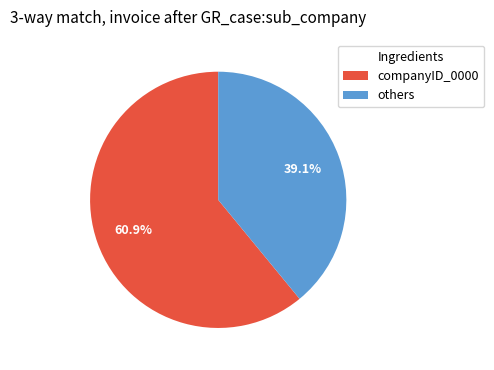

Is there a majority slice in this chart?

Yes